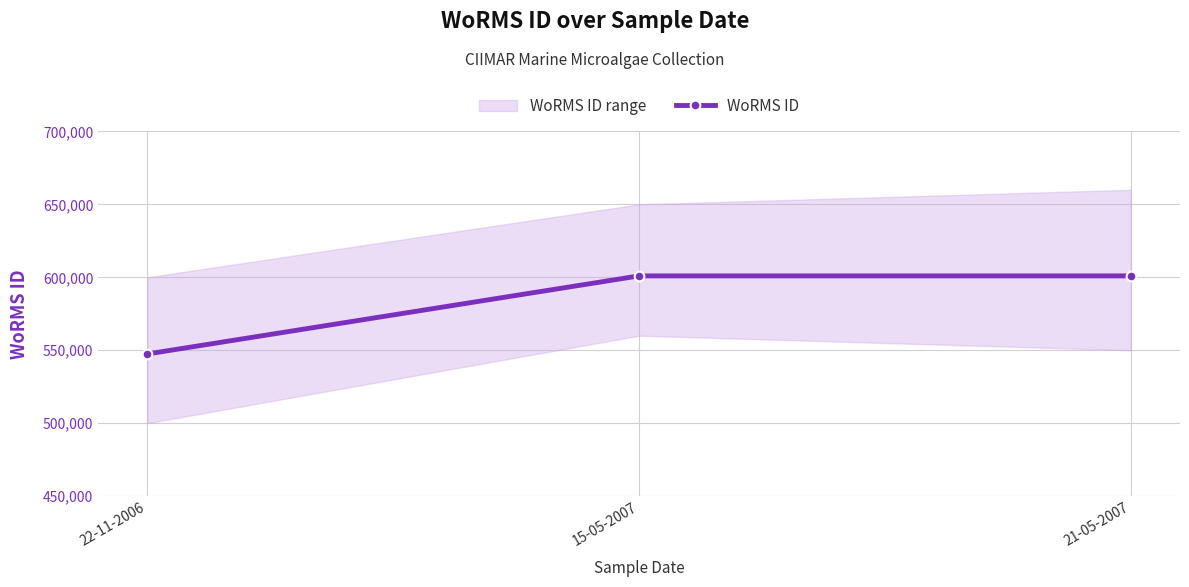

What is the sum of the values at 22-11-2006 and 21-05-2007?

1148428